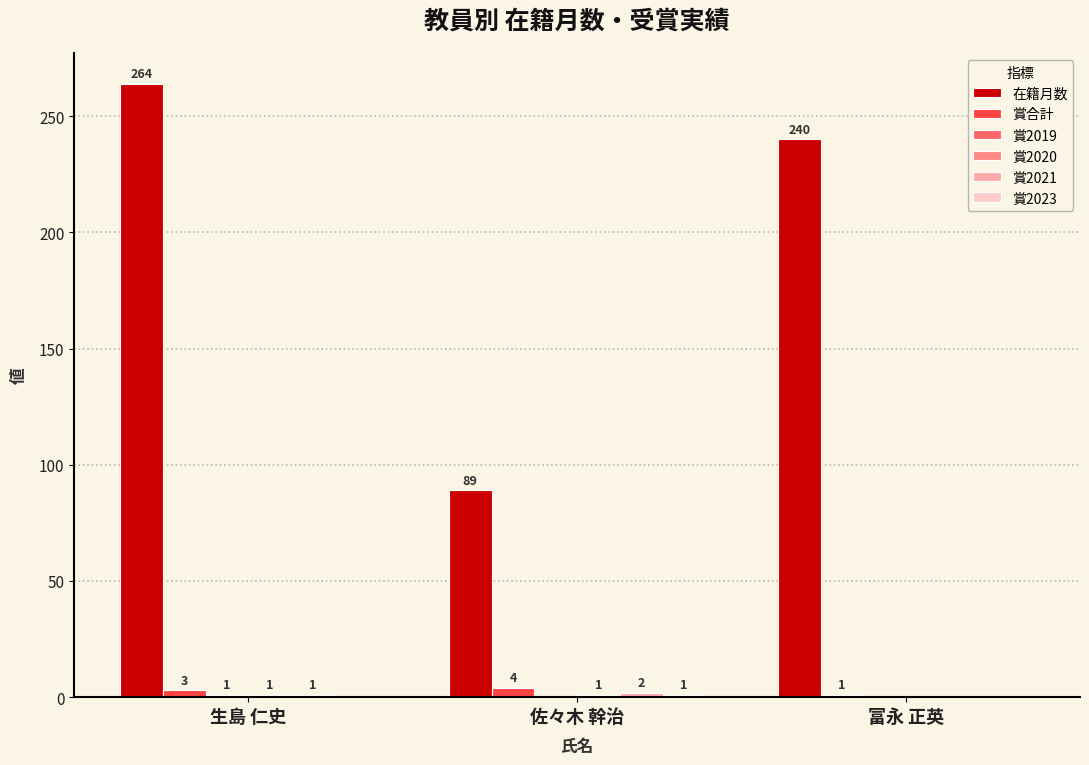

Between 生島 仁史 and 富永 正英, which series saw the biggest shift?

在籍月数